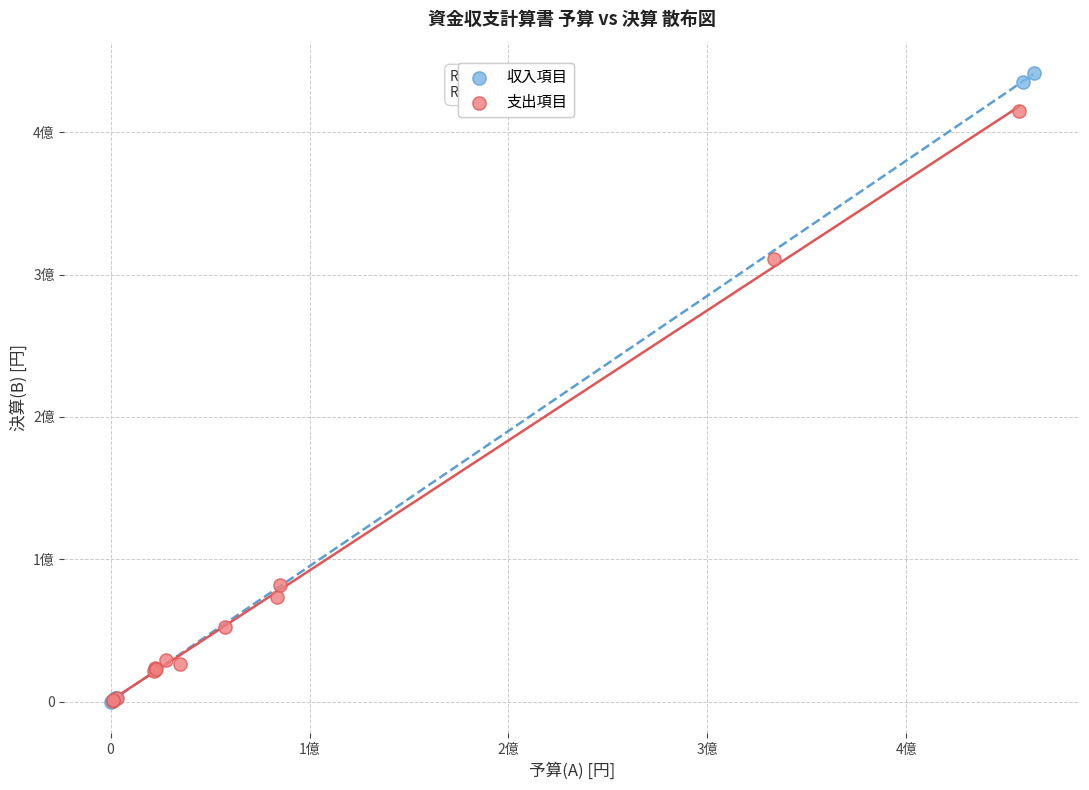

Which series contains the highest Y value?

収入項目